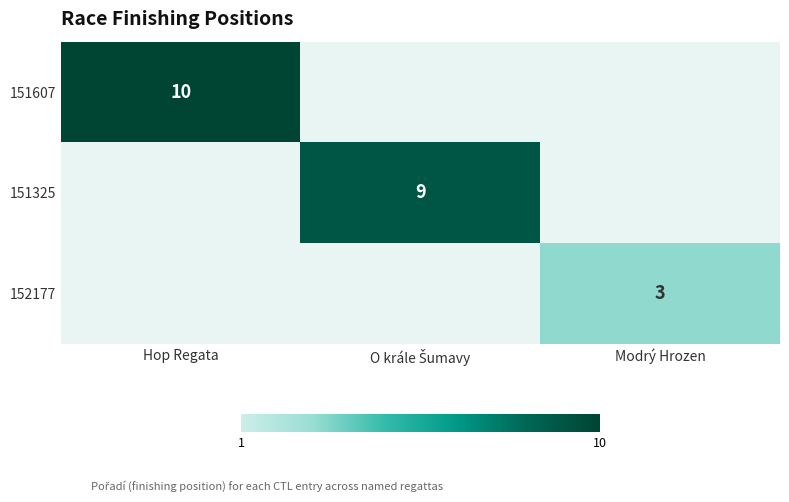

The 151607 series shows 10 at Hop Regata. True or false?

True